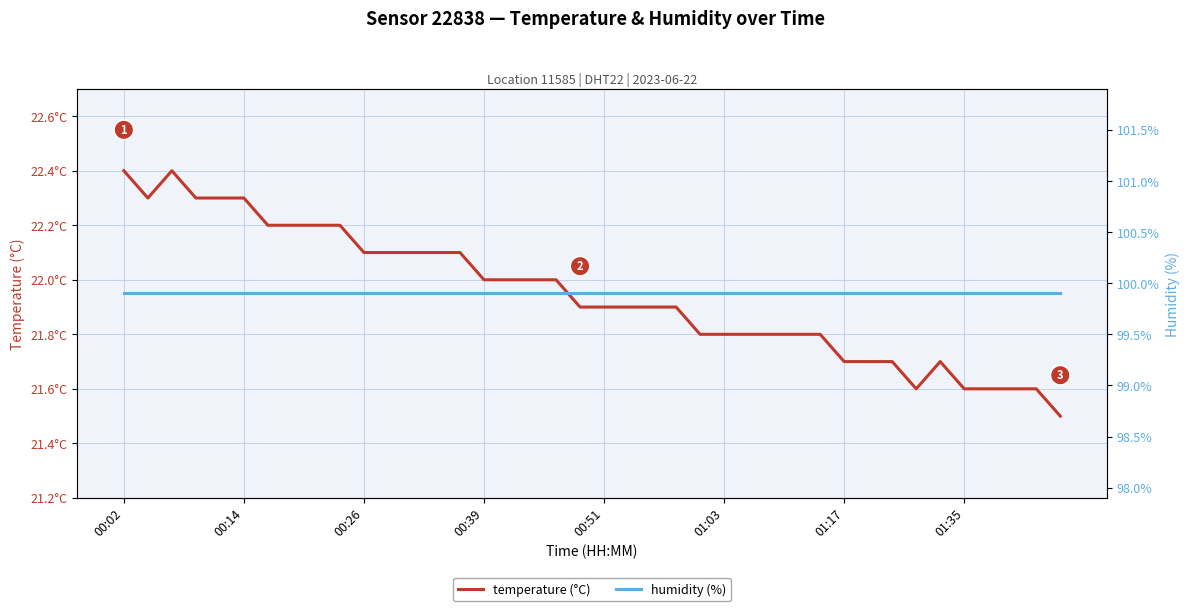

At how many categories does at least one series exceed 78?

40